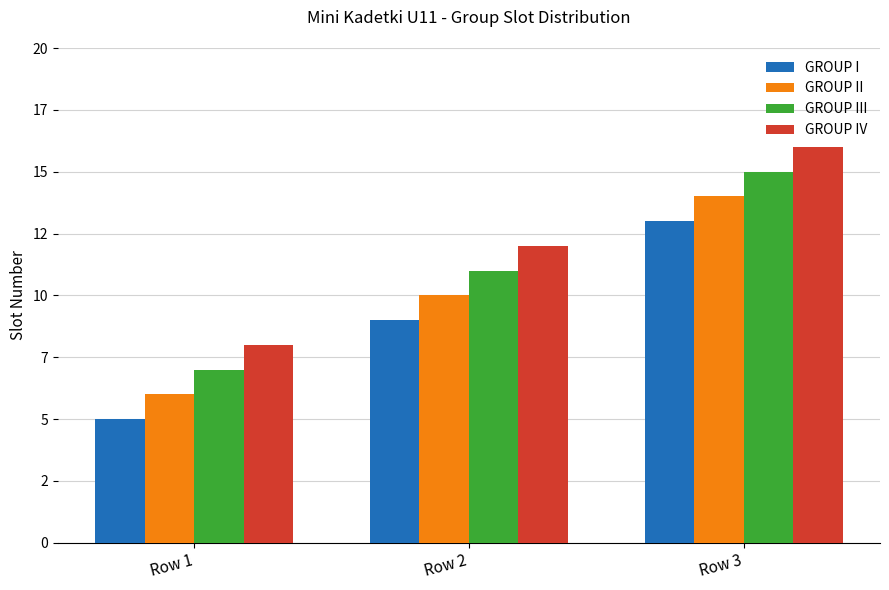

What are all the series names shown in the legend?

GROUP I, GROUP II, GROUP III, GROUP IV